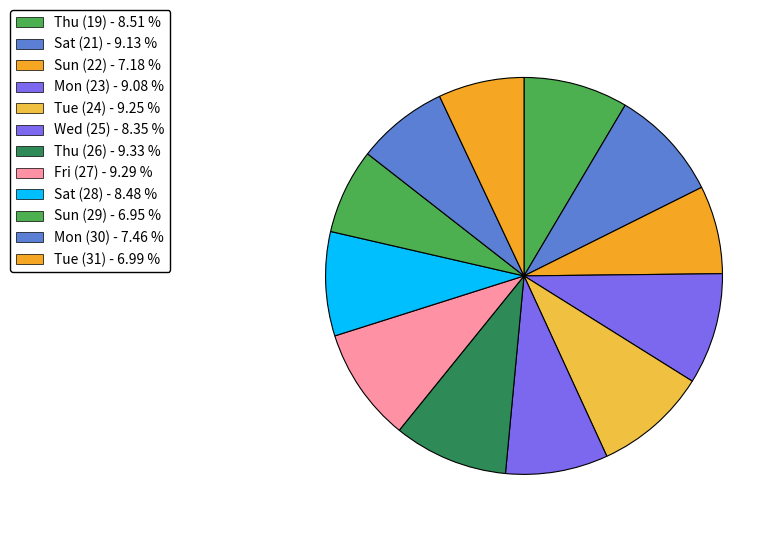

Does Fri (27) represent more than half of the total?

No